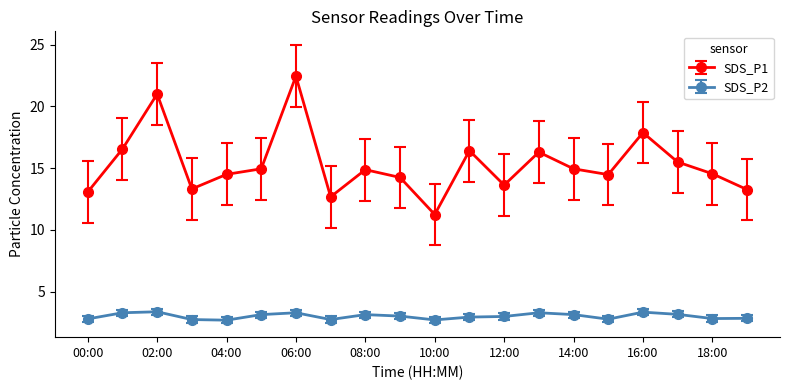

True or false: SDS_P2 has more than 0 points higher than both neighbors.

True